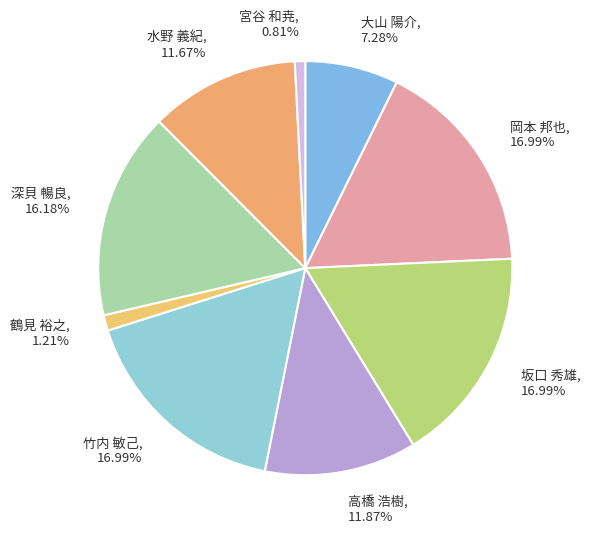

True or false: 鶴見 裕之 accounts for 1% of the total.

True